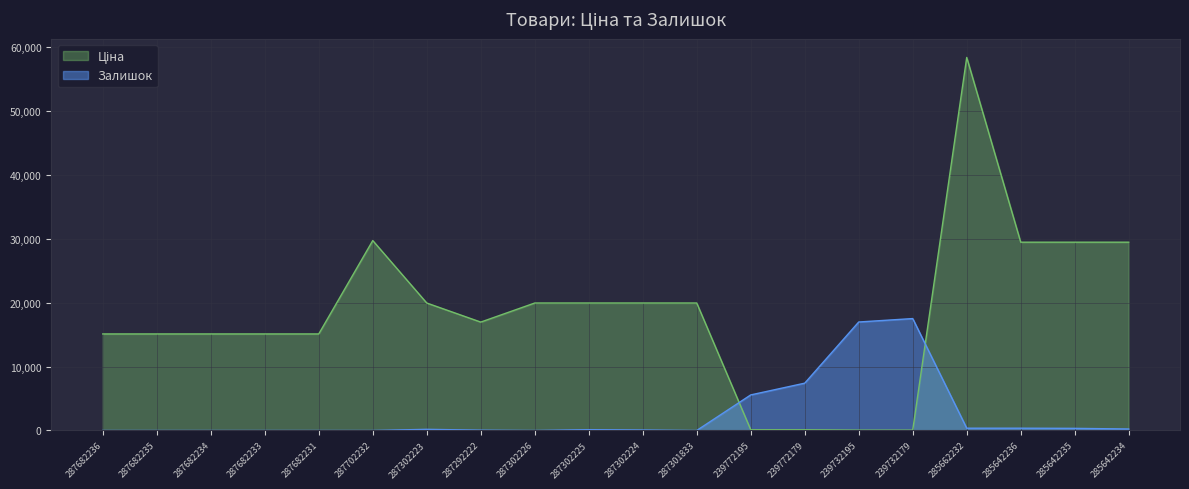

The Залишок series shows 6266.4 at 287302226. True or false?

False